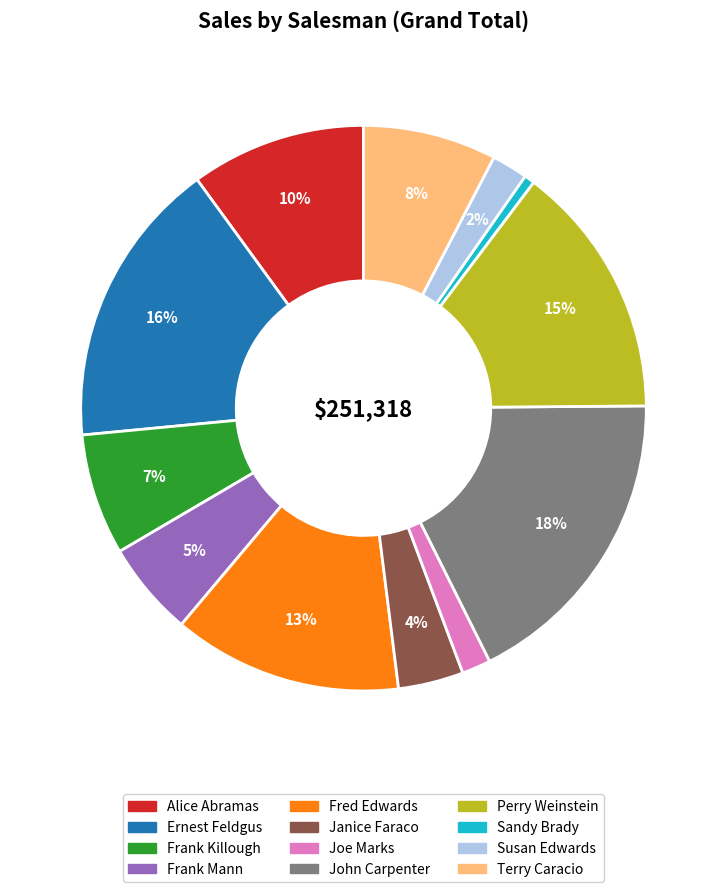

True or false: Frank Killough accounts for 7% of the total.

True